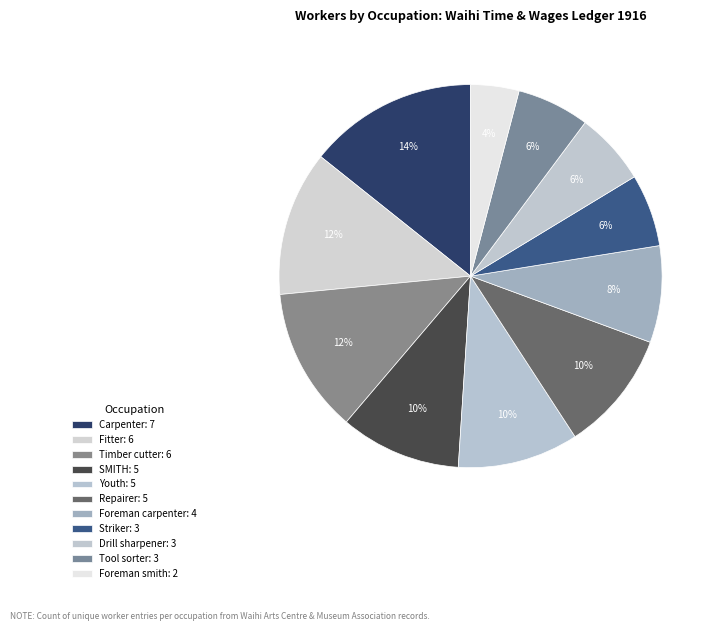

How many segments does this pie chart have?

11